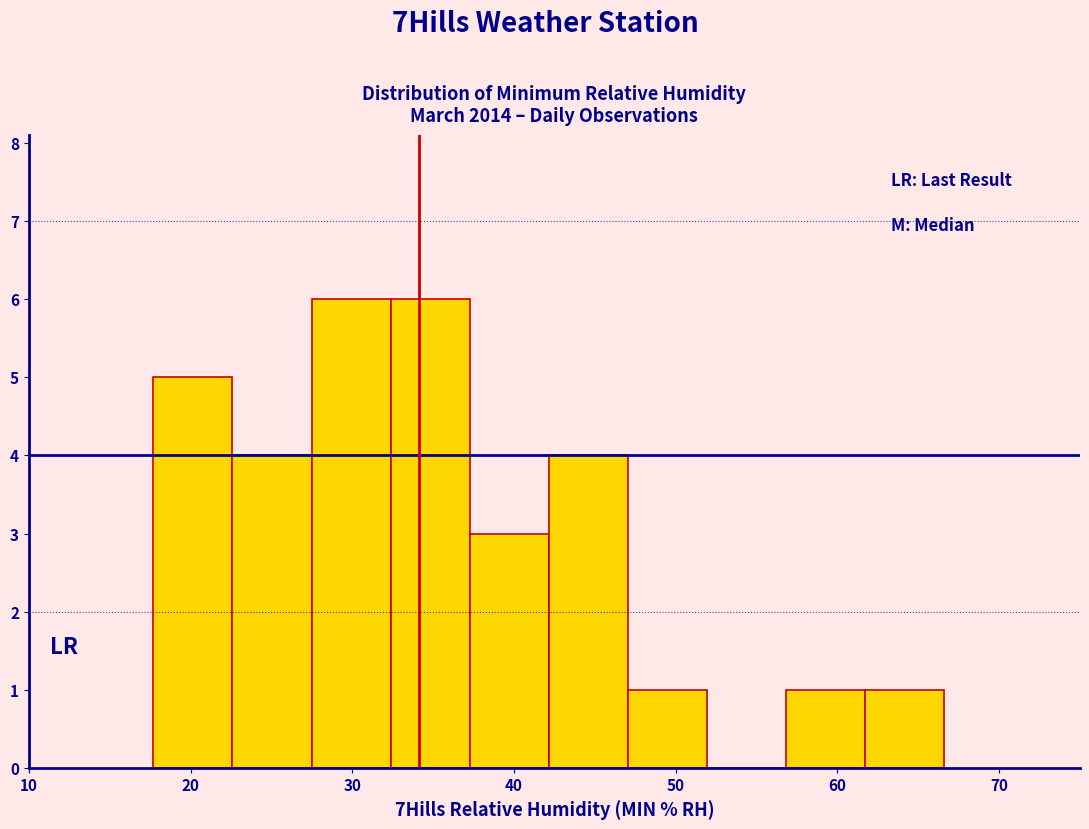

Reading left to right, list every bar in this chart as the range it spans on the x-axis followed by its height. Neither the bar edges nor the heights are printed on the chart, so give them approximately, as read against the axes.

18 to 23: 5
23 to 27: 4
27 to 32: 6
32 to 37: 6
37 to 42: 3
42 to 47: 4
47 to 52: 1
52 to 57: 0
57 to 62: 1
62 to 67: 1